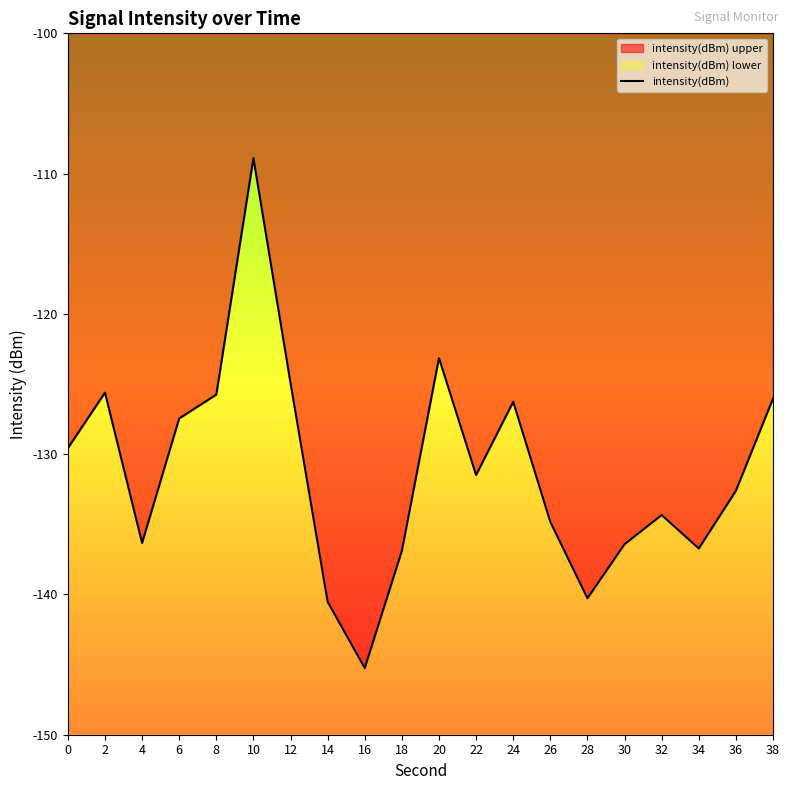

How many lines are shown in the chart?

1